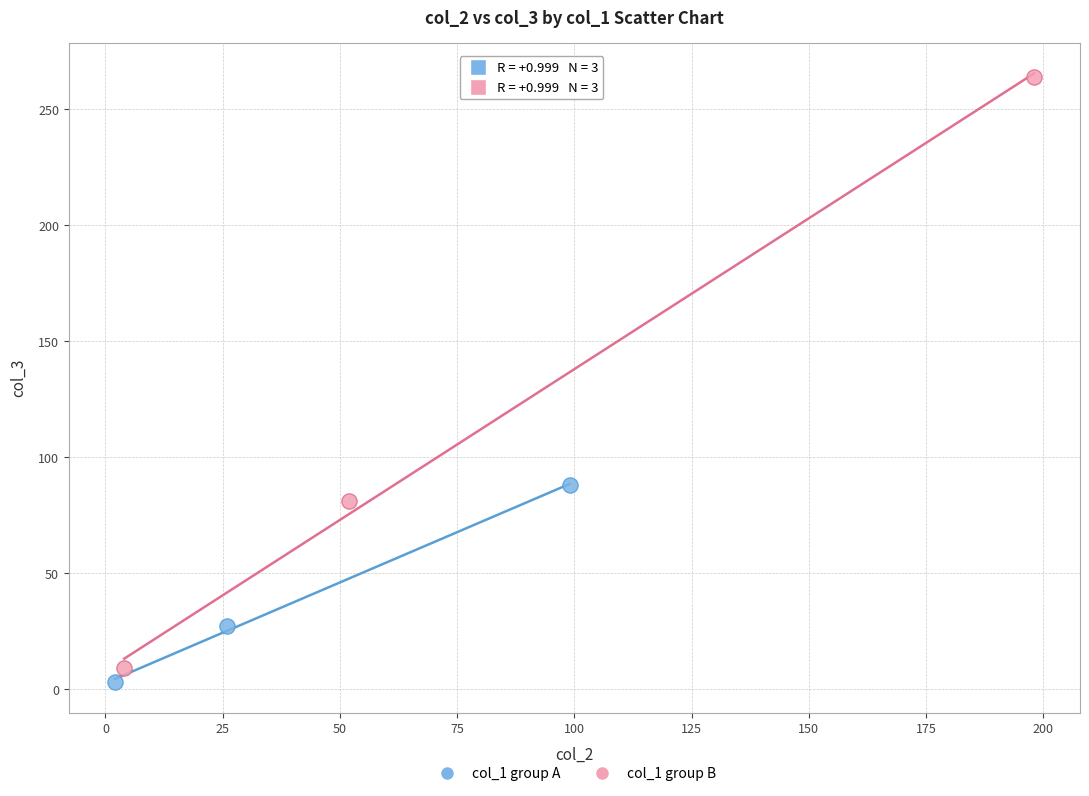

Which series has the largest Y range (max minus min)?

col_1 group B